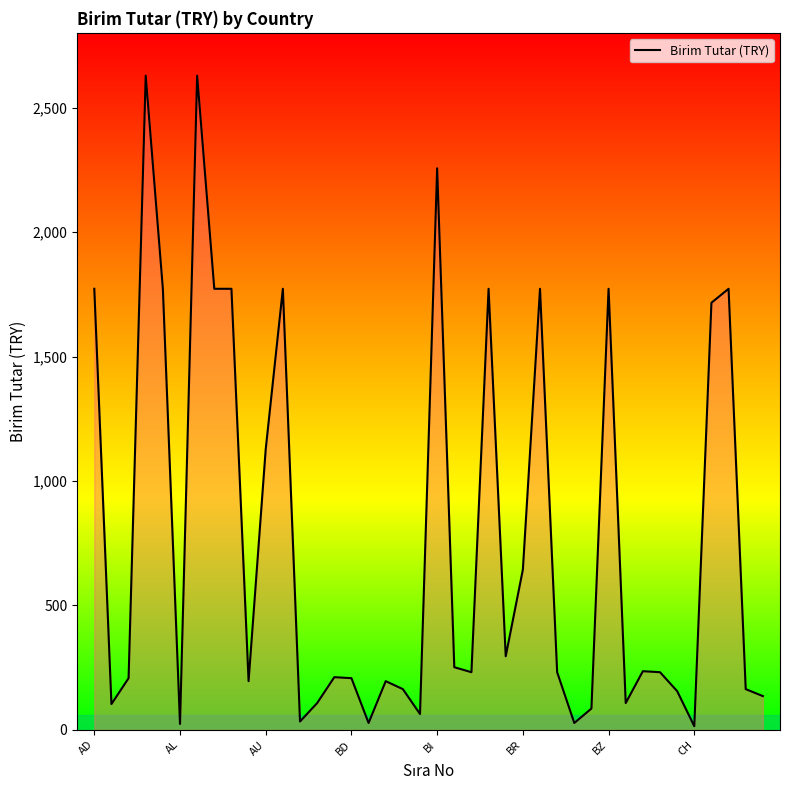

What is the difference between the maximum and minimum values?

2613